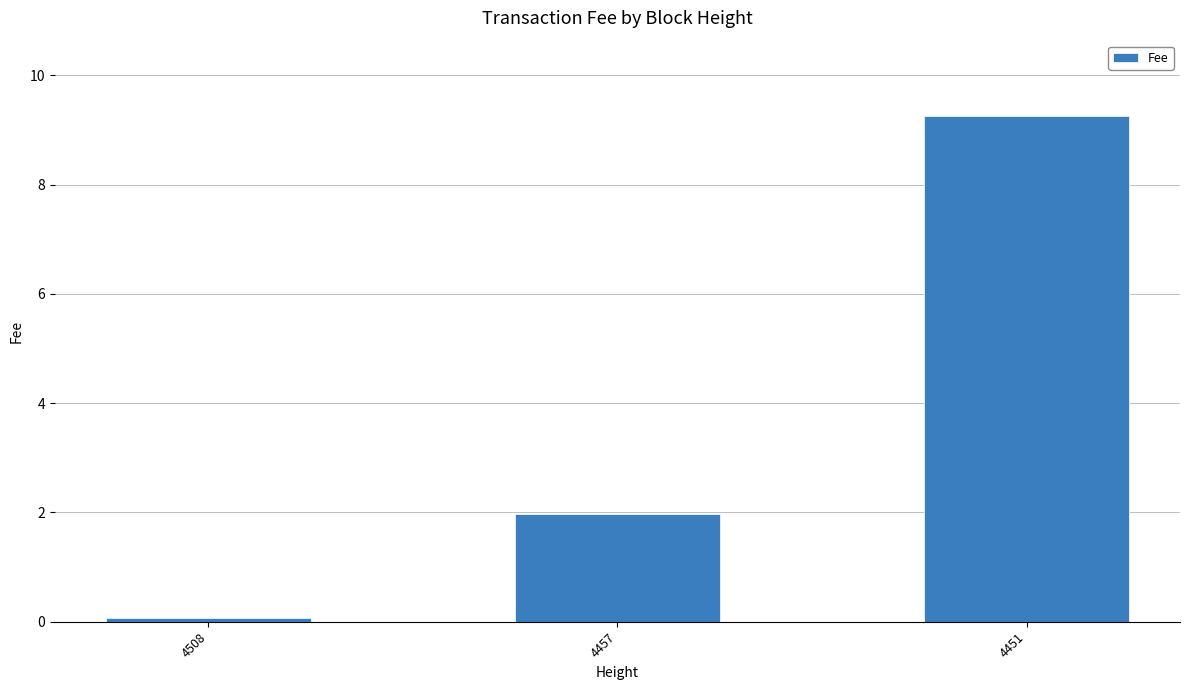

What is the maximum value shown in the chart?

9.2